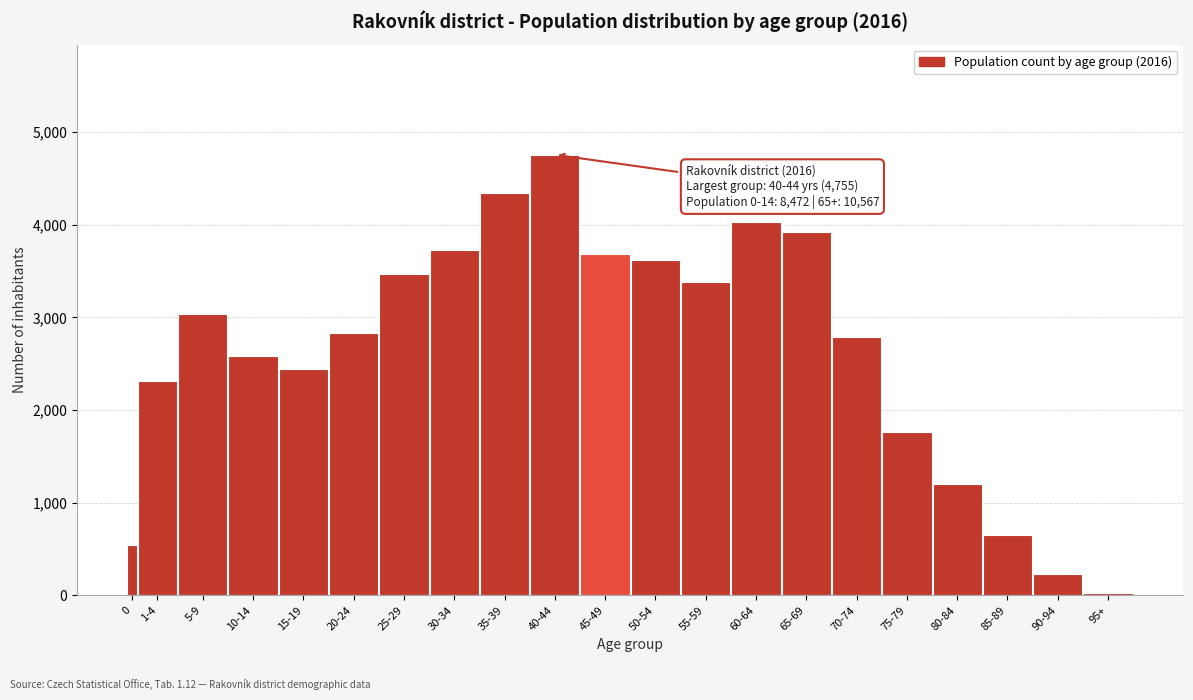

Reading right to left, extract all data points from this chart.

21	231	647	1196	1761	2785	3926	4026	3382	3620	3679	4755	4338	3732	3468	2829	2441	2582	3031	2314	545